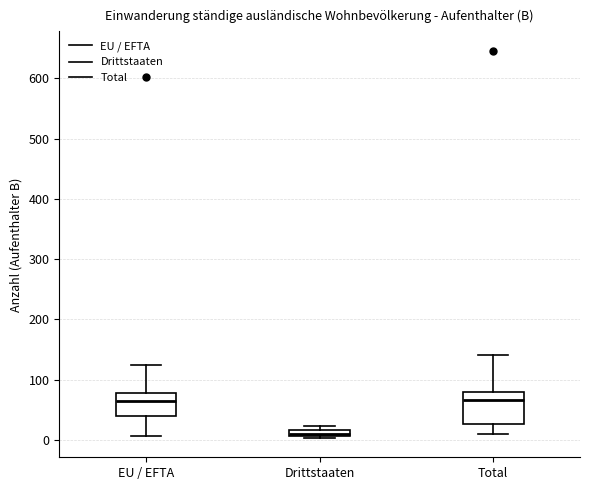

Where does the lower whisker of the box for EU / EFTA end on the y-axis? The values are not printed on the chart, so give them approximately, as read against the axis.

10